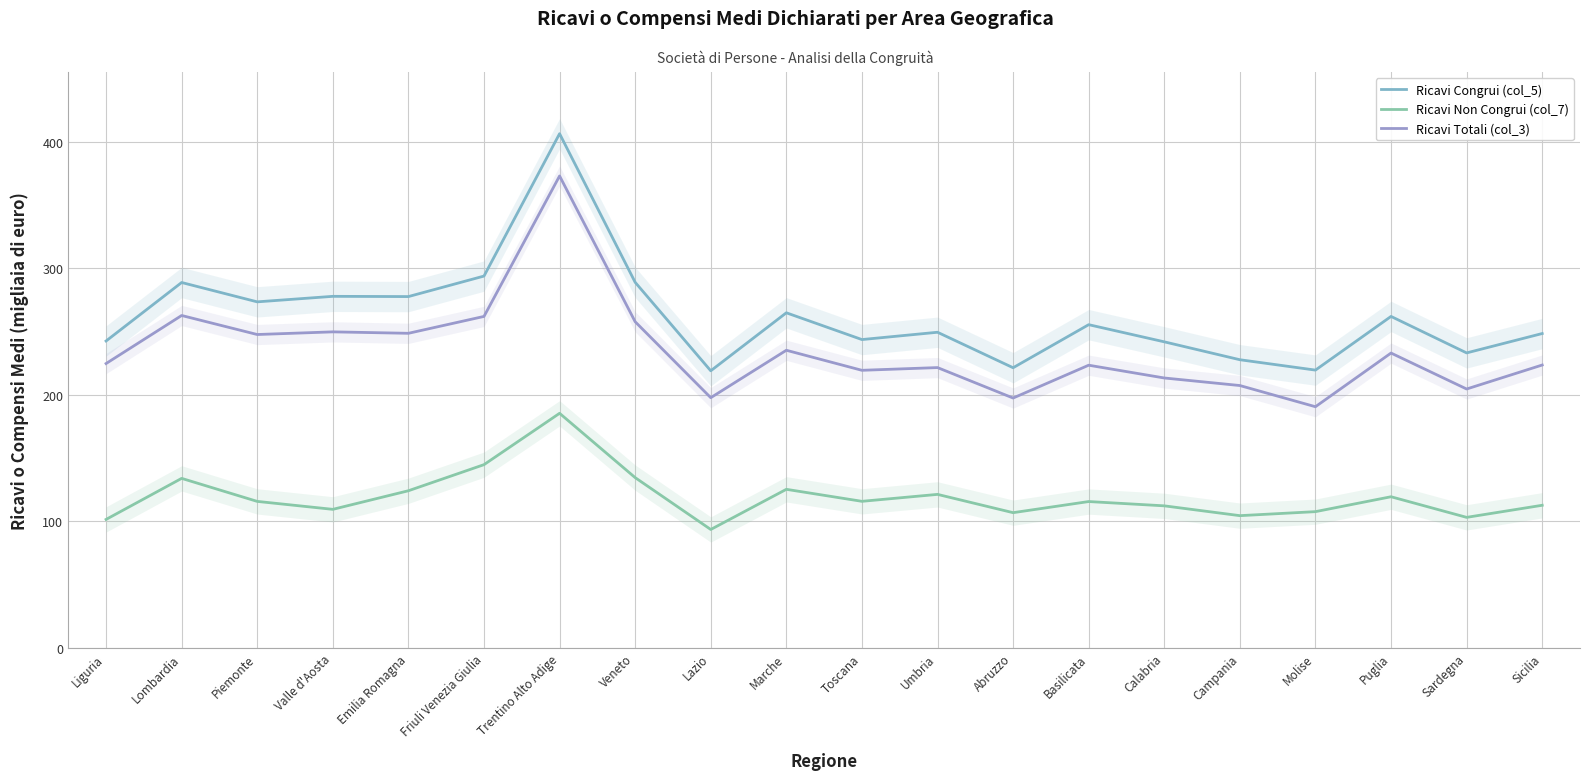

The value of Ricavi Congrui (col_5) at Molise is 94.3. True or false?

False